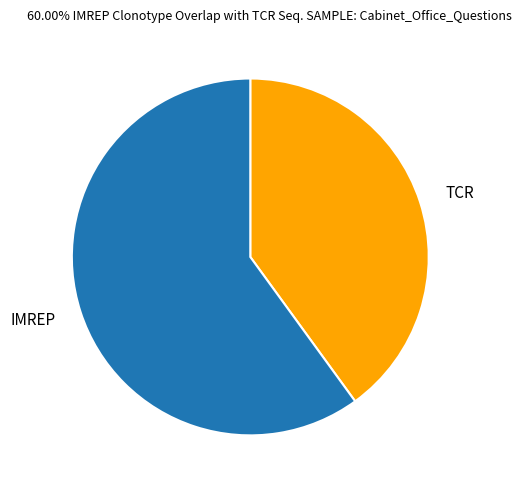

Which has a higher value, TCR or IMREP?

IMREP